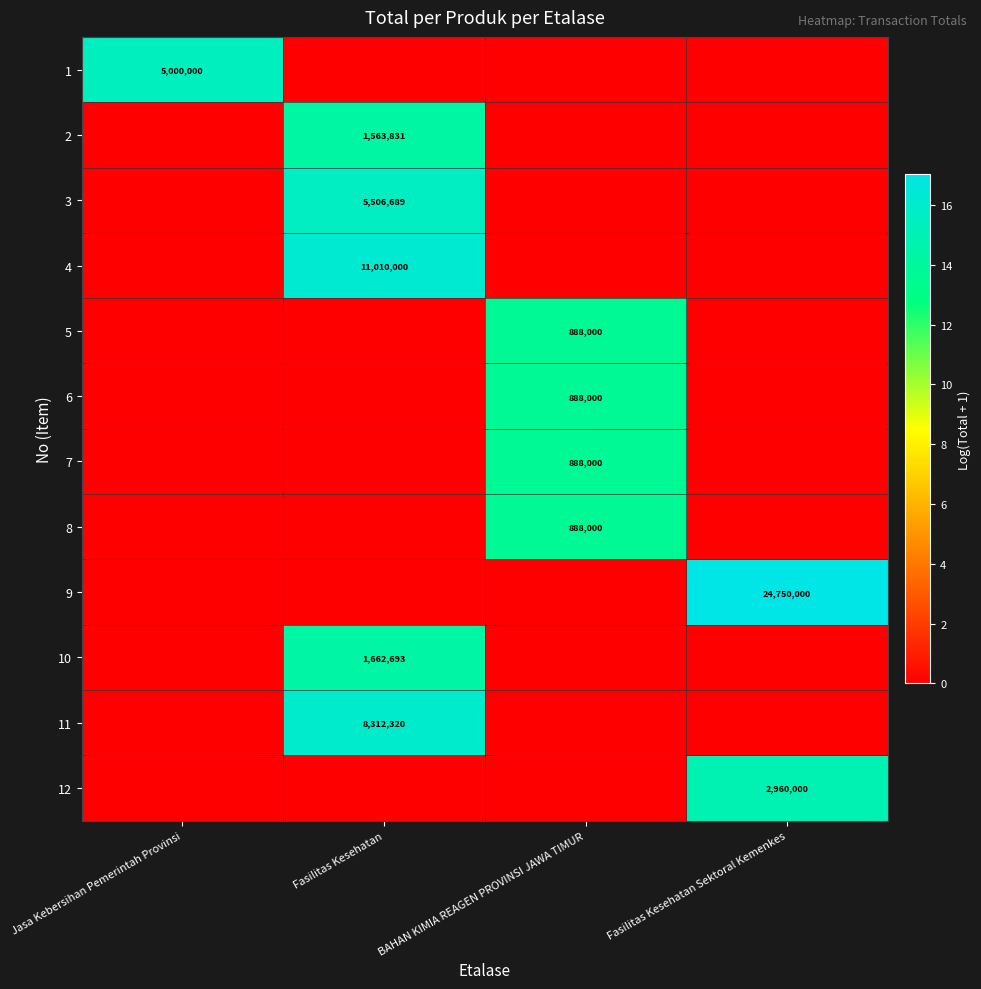

What is the greatest value displayed?

17.0